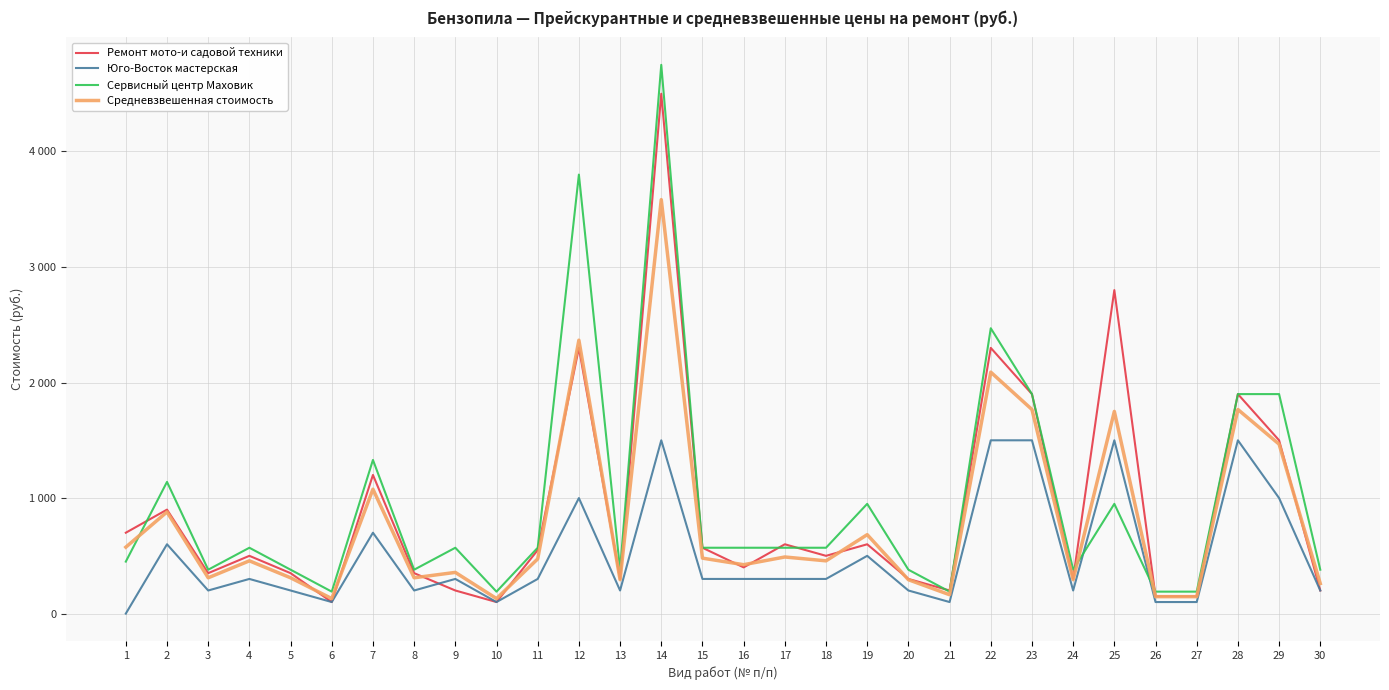

What is the difference between the maximum and minimum values in the Юго-Восток мастерская series?

1500.0